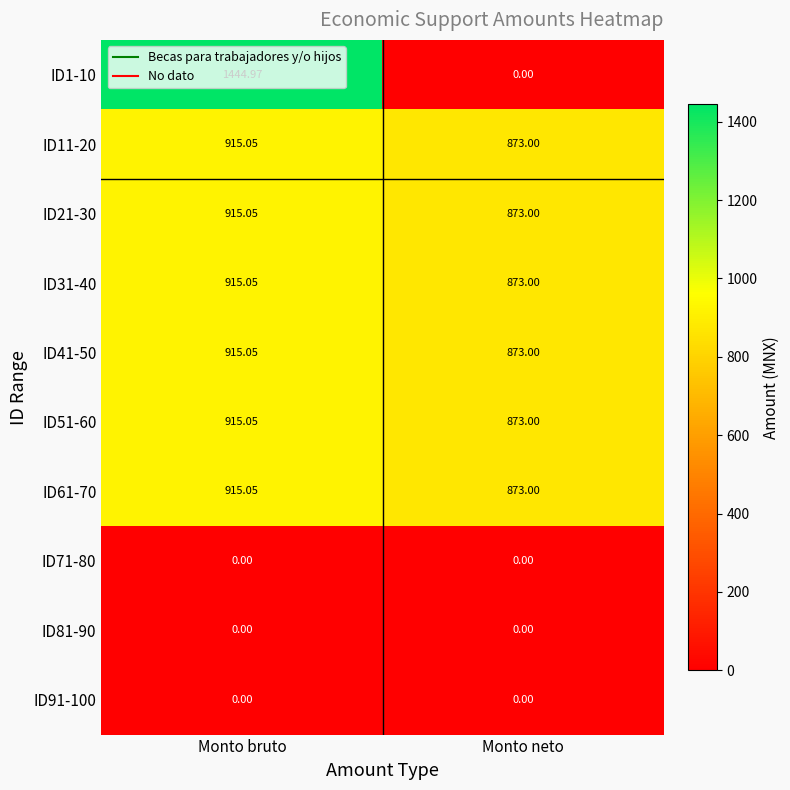

Where is ID31-40 nearest to the value 894?

Monto neto